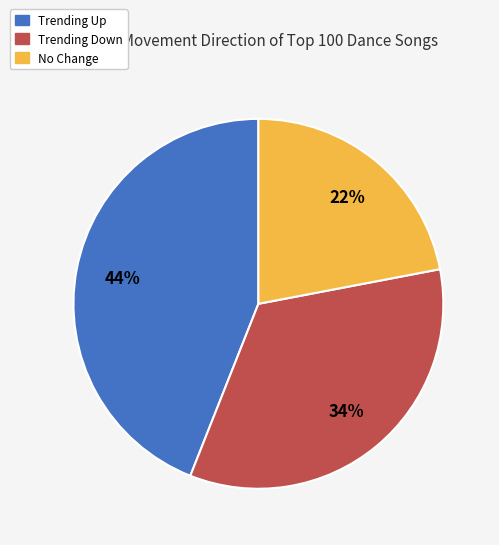

How many slices are in this pie chart?

3